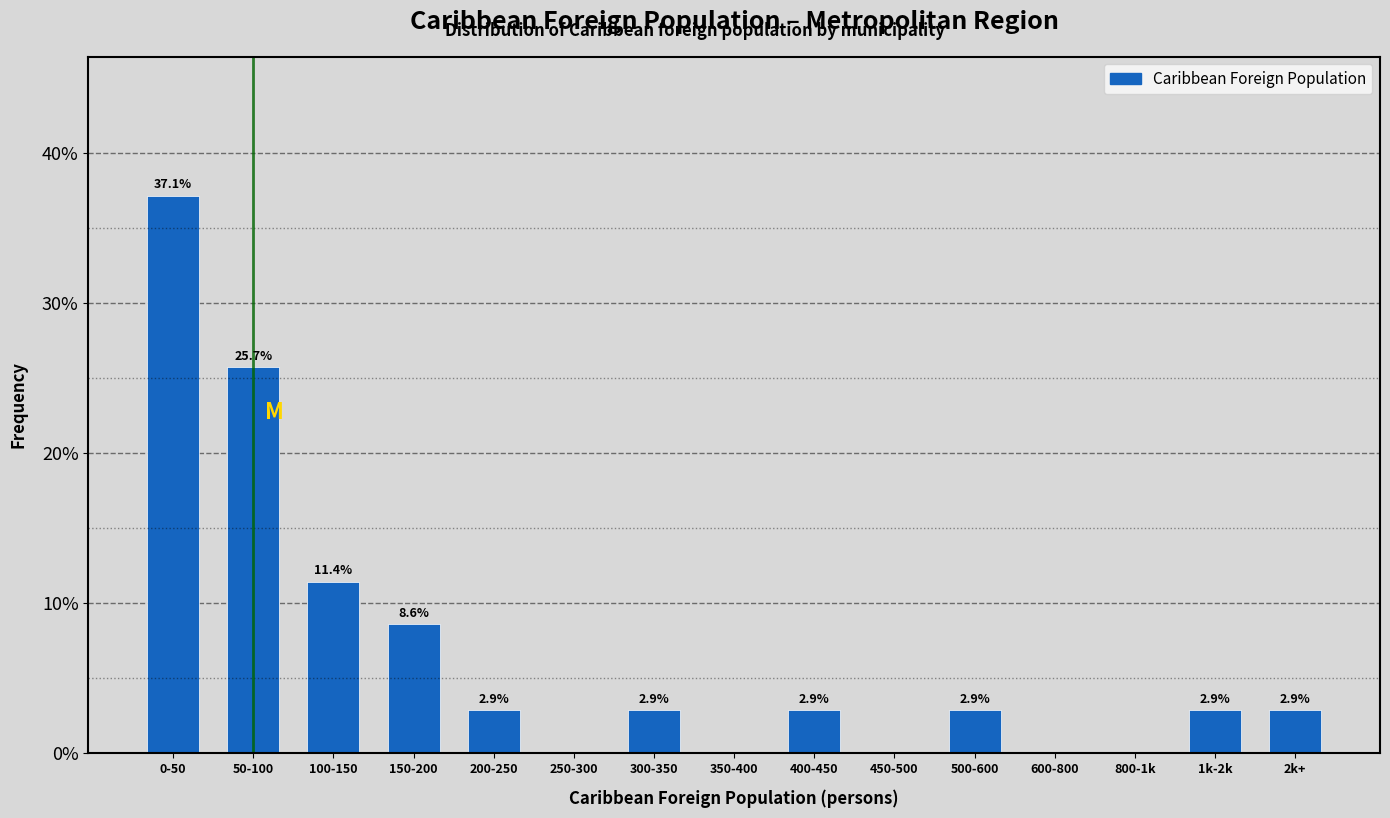

Reading right to left, what are all the values shown in this chart?

2k+=2.9	1k-2k=2.9	800-1k=0.0	600-800=0.0	500-600=2.9	450-500=0.0	400-450=2.9	350-400=0.0	300-350=2.9	250-300=0.0	200-250=2.9	150-200=8.6	100-150=11.4	50-100=25.7	0-50=37.1